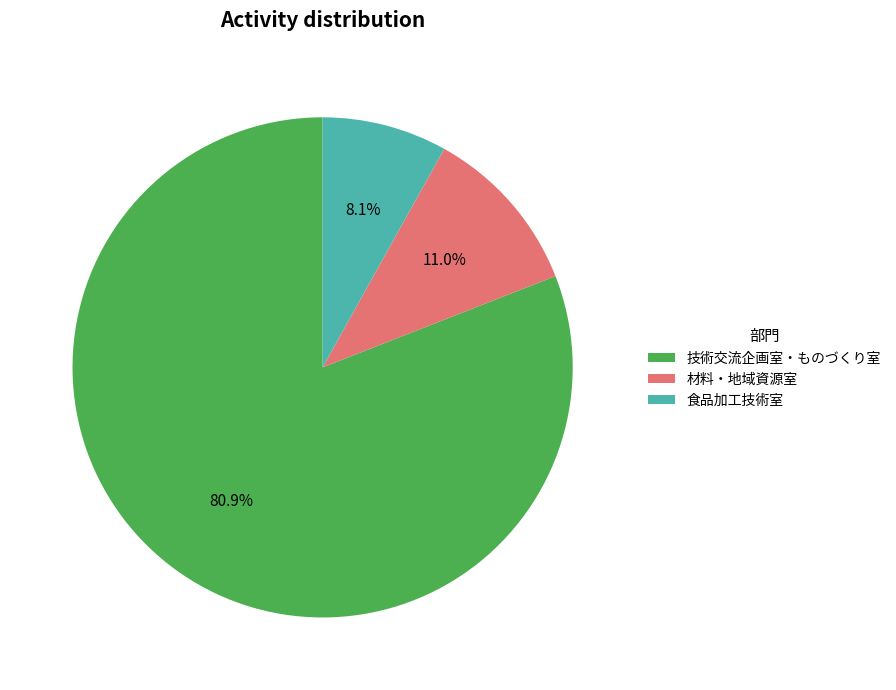

To the nearest percent, what portion does 食品加工技術室 represent?

8%